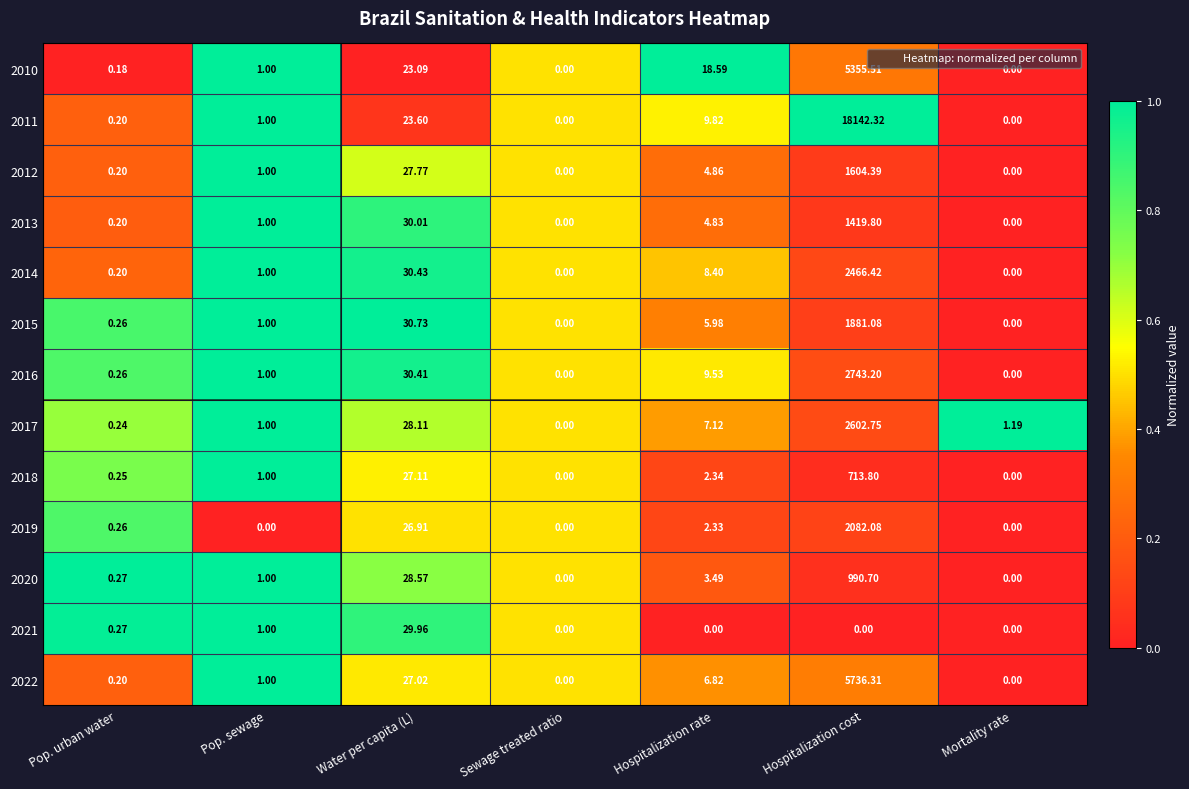

What is the spread (max minus min) of values at Water per capita (L)?

7.6